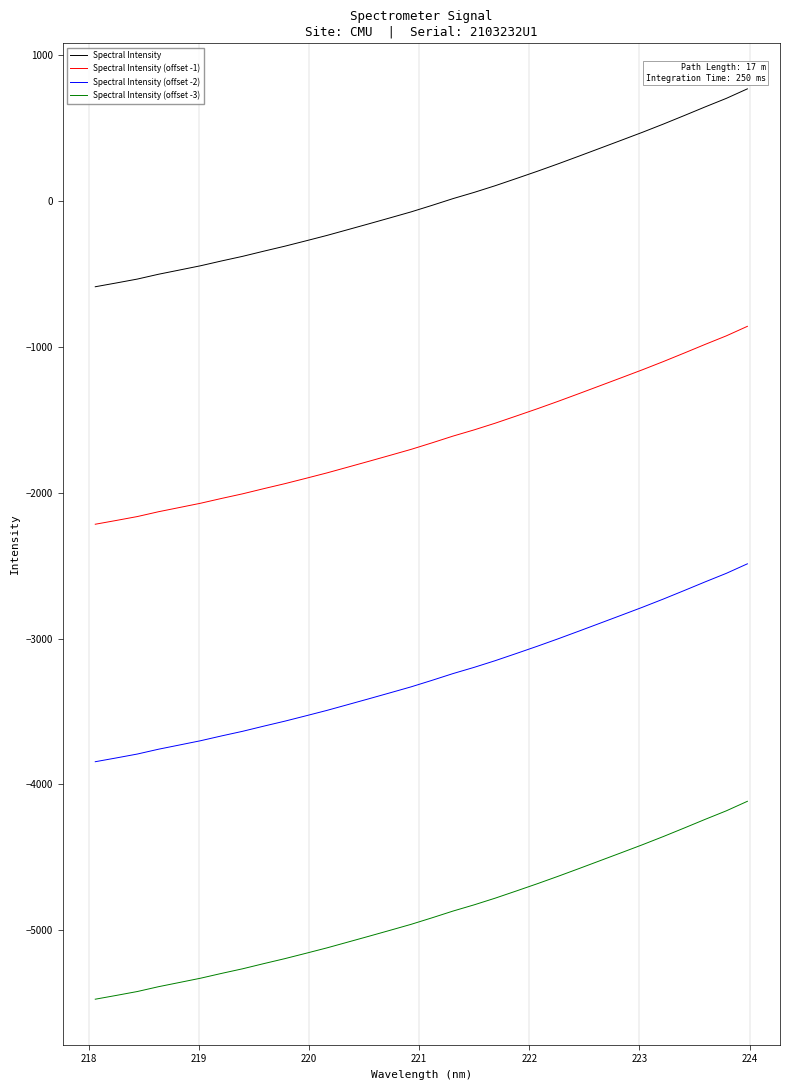

What is the minimum value for Spectral Intensity (offset -3)?

-5474.2